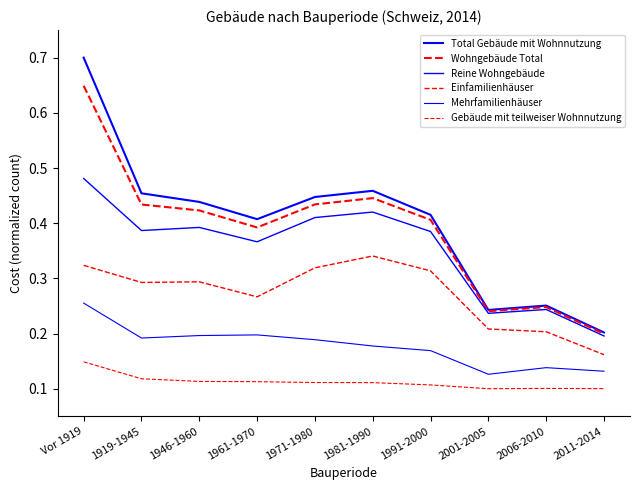

The Mehrfamilienhäuser series shows 0.2 at 1961-1970. True or false?

True